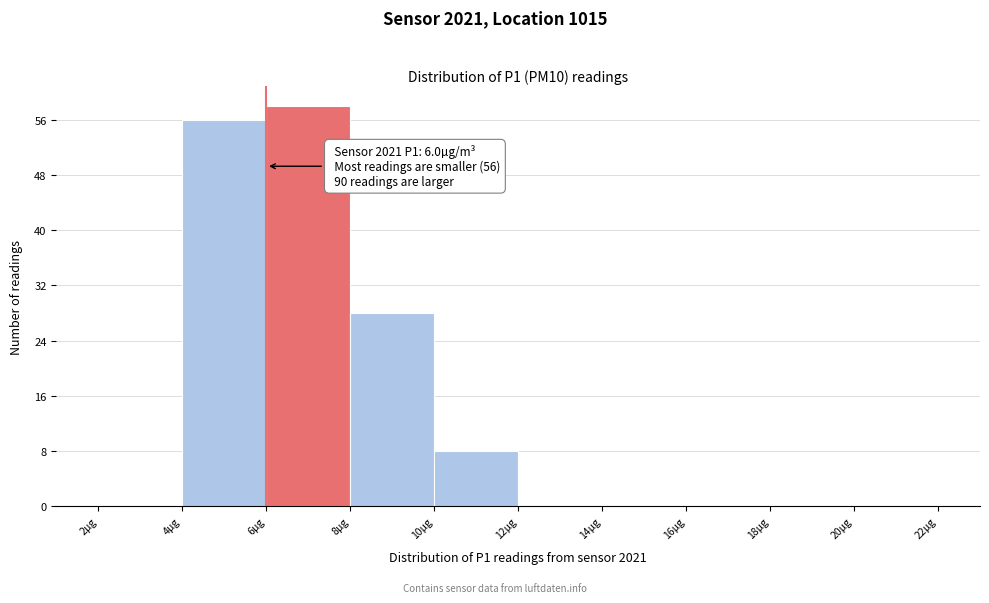

Over which range of the x-axis is the bar tallest?

6 to 8